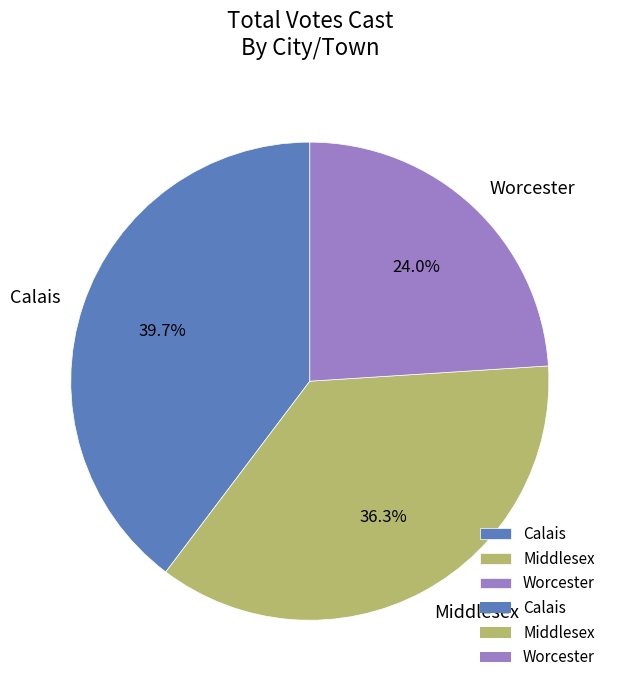

To the nearest percent, what percentage of the pie is Worcester?

24%